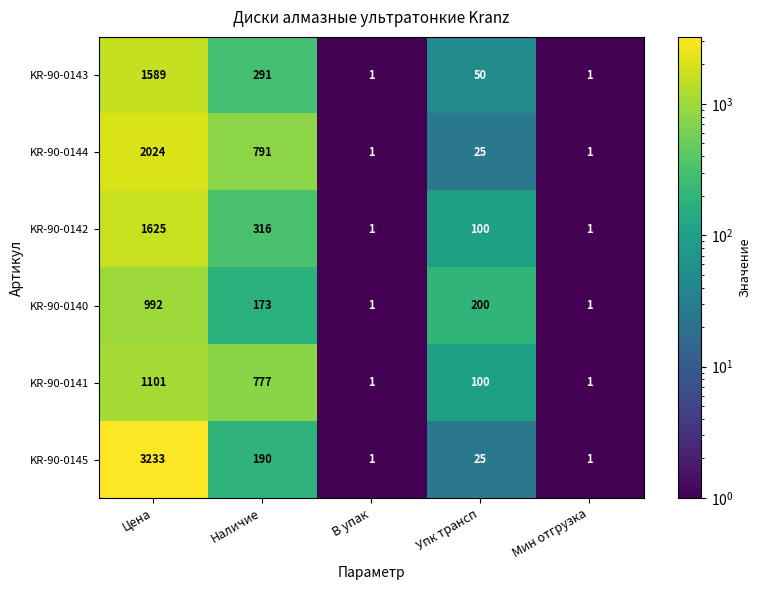

The value of KR-90-0141 at Упк трансп is 100. True or false?

True